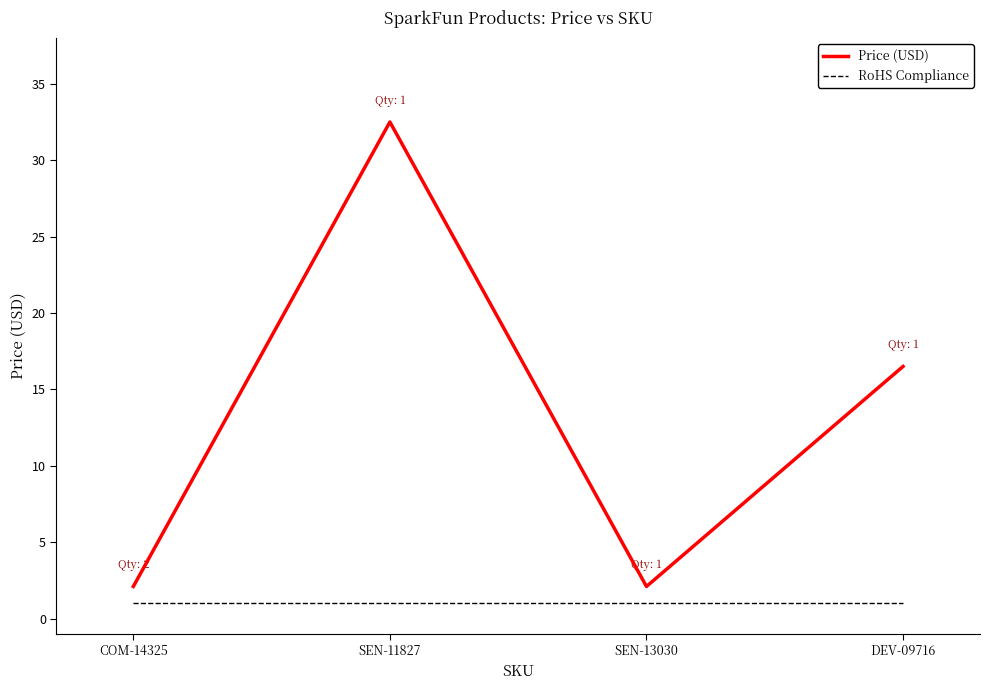

How many interior local valleys does the Price (USD) series have?

1